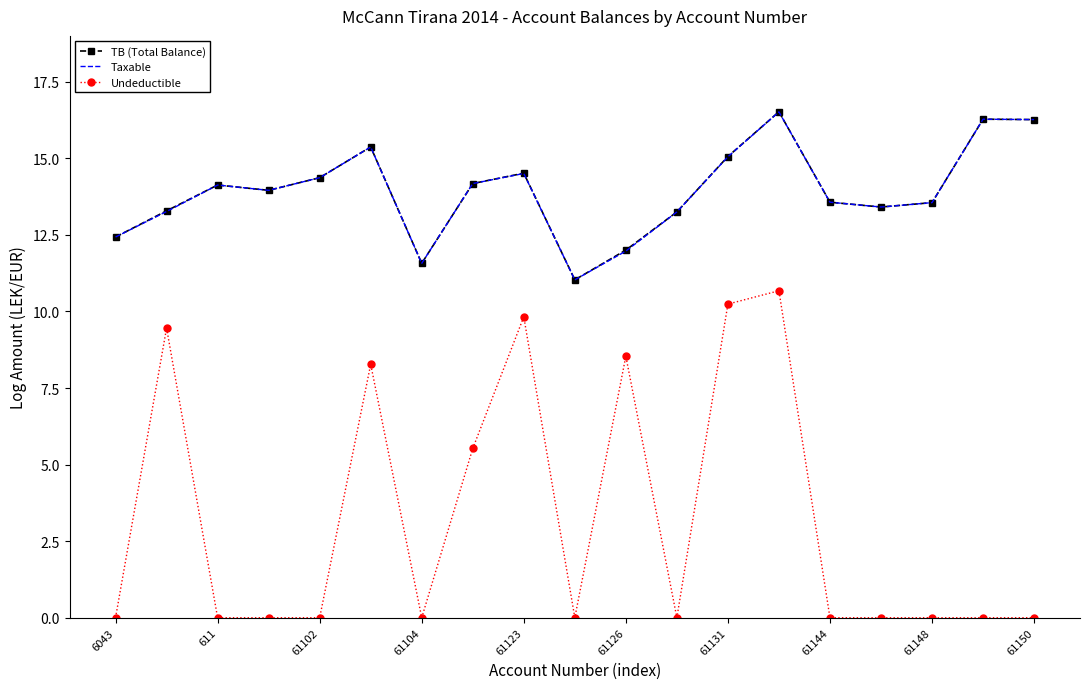

True or false: Undeductible and TB (Total Balance) cross at least once.

False